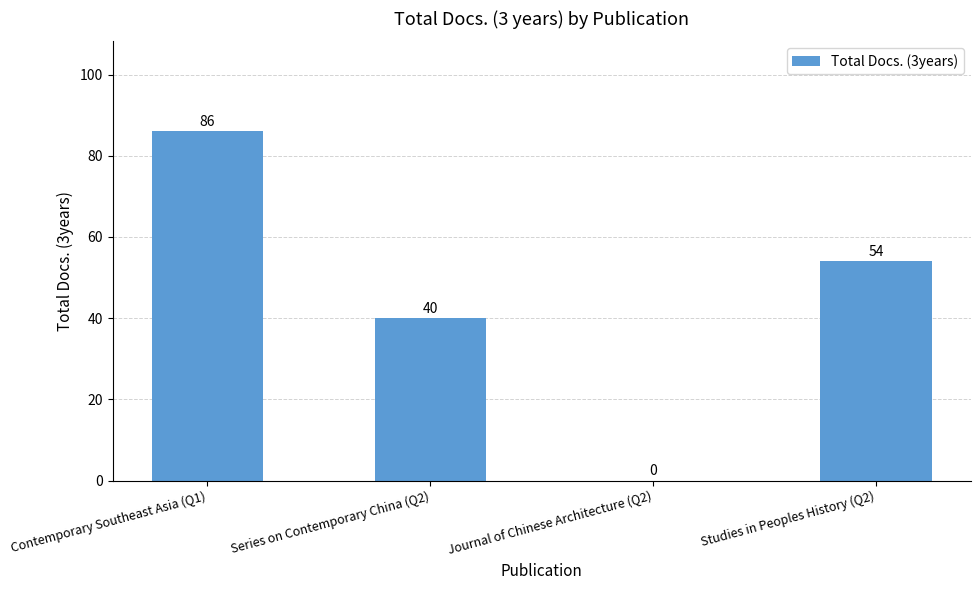

What is the change in value from Series on Contemporary China (Q2) to Journal of Chinese Architecture (Q2)?

-40